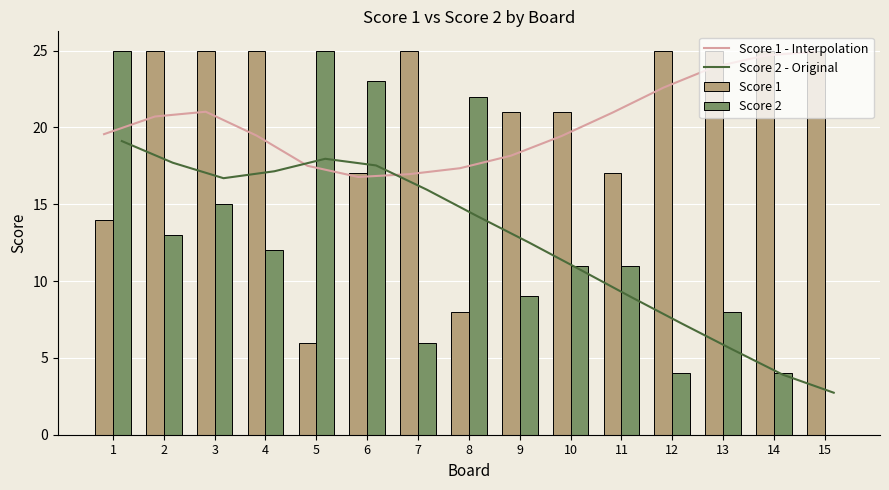

What are all the series names shown in the legend?

Score 1 - Interpolation, Score 2 - Original, Score 1, Score 2